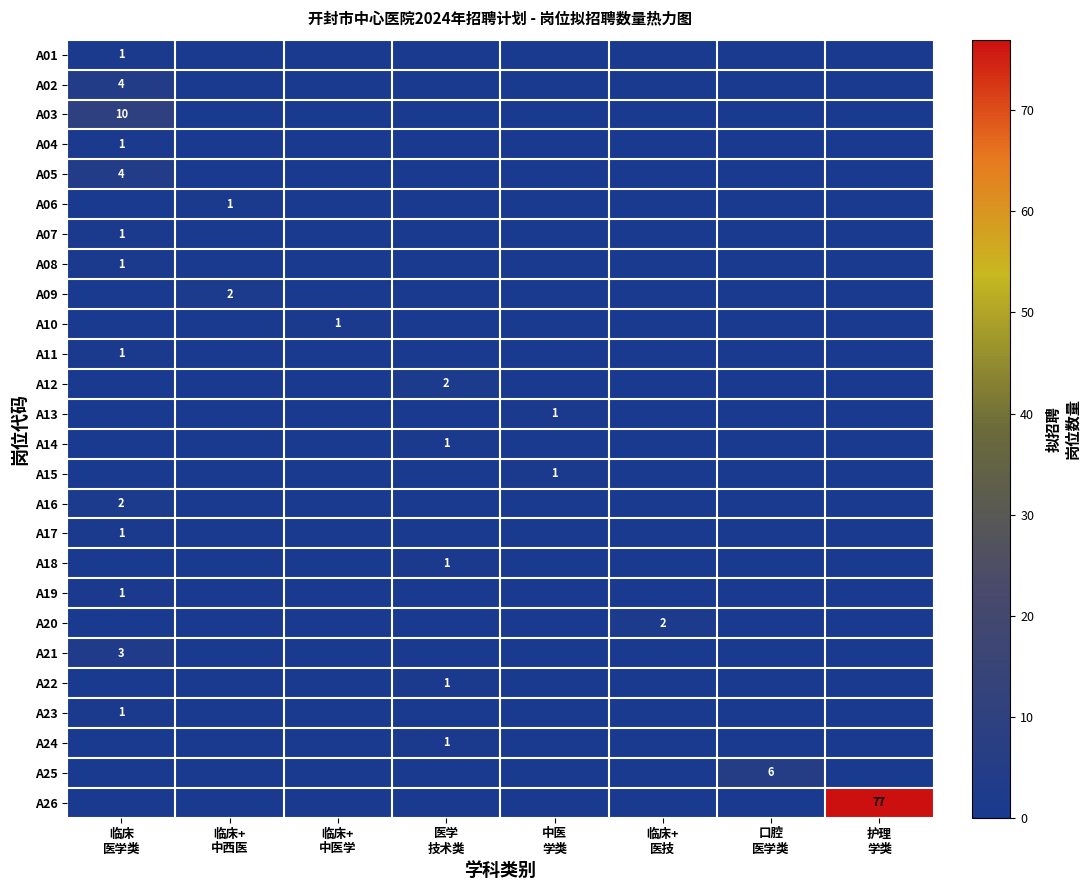

What is the sum of all A09 values?

2